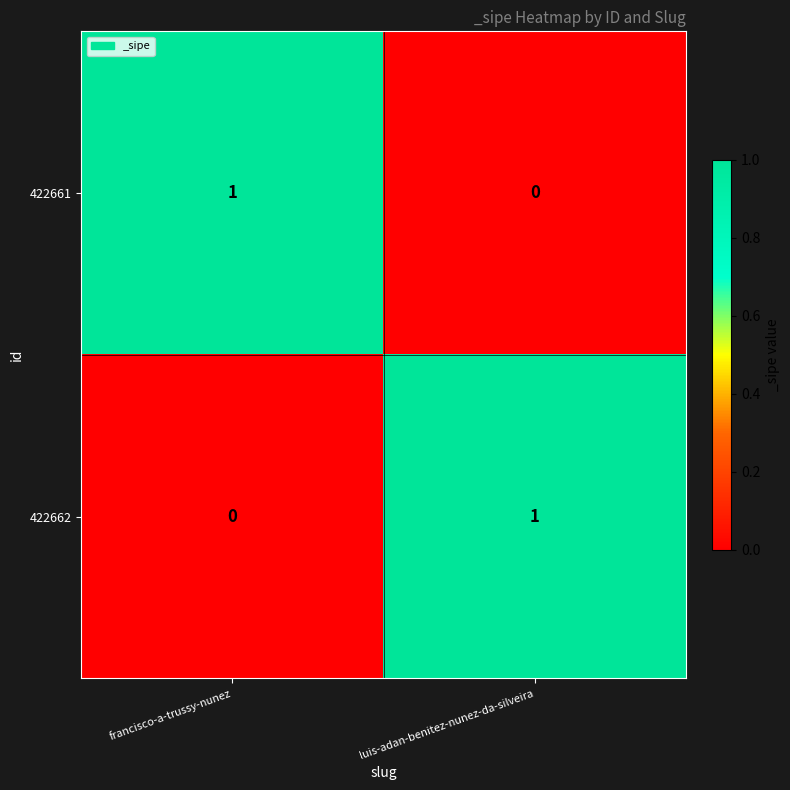

Count the number of data series in this chart.

2